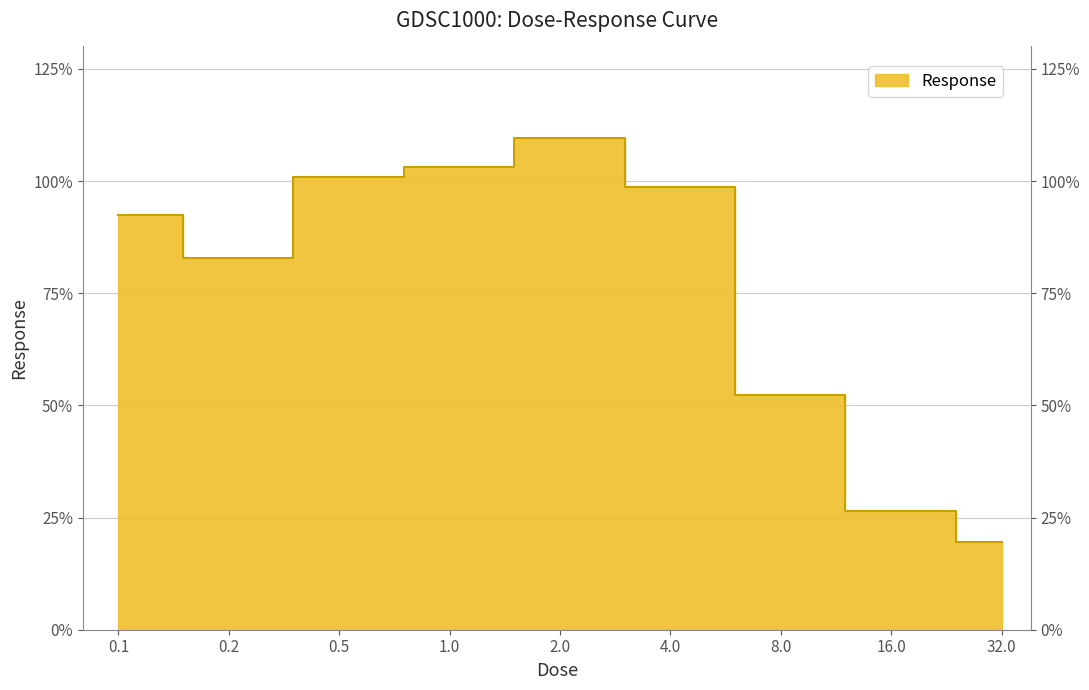

Is it true that the value at 4.0 is 55.6?

False